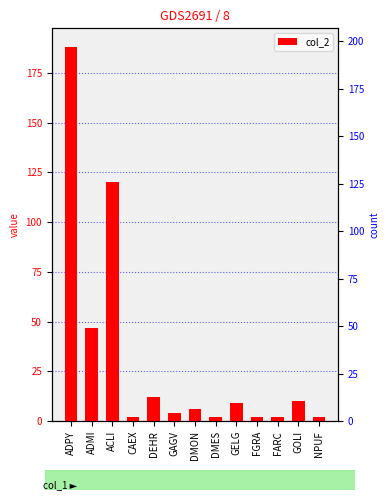

What is the minimum value shown in the chart?

2